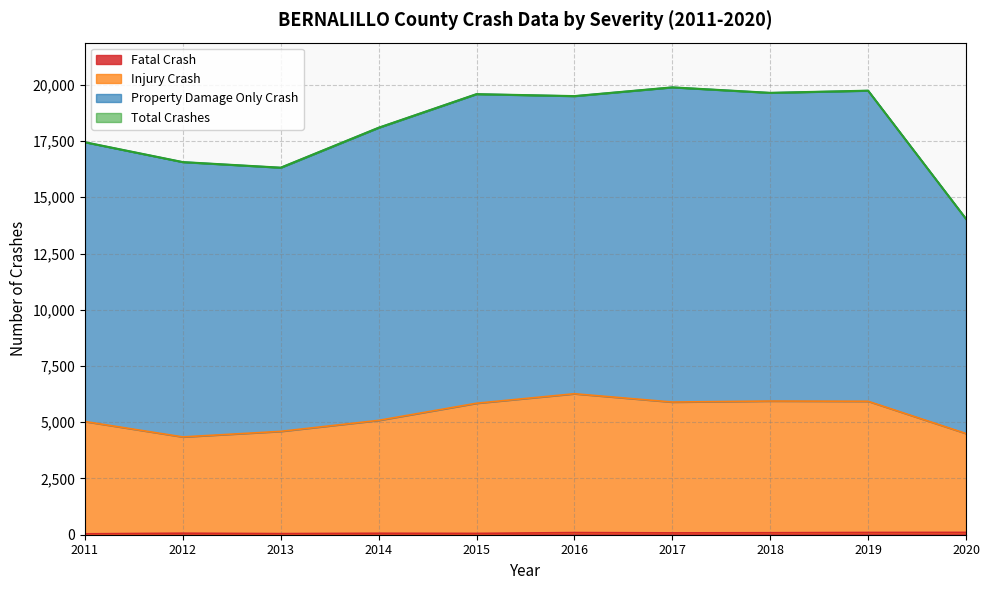

How many categories are shown in the chart?

10